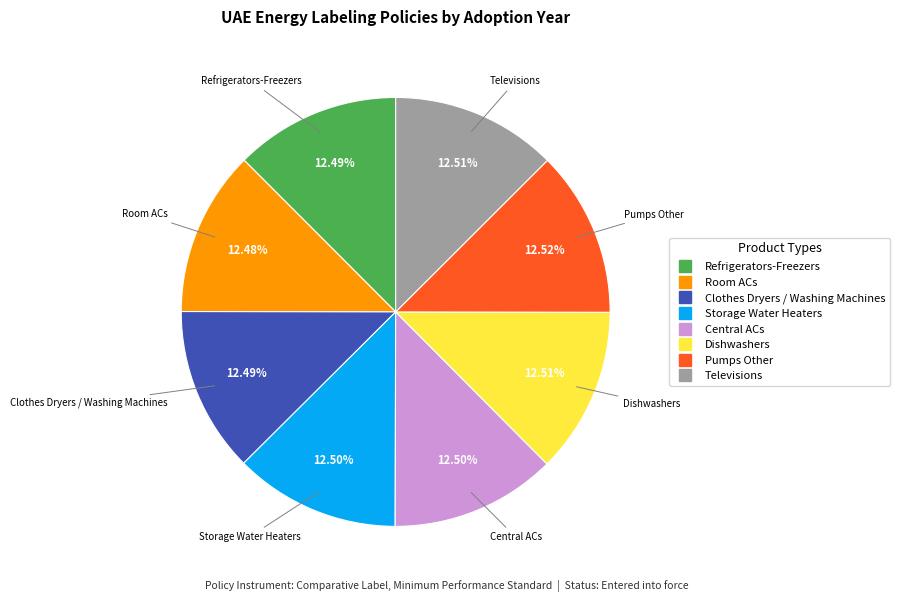

How many segments does this pie chart have?

8